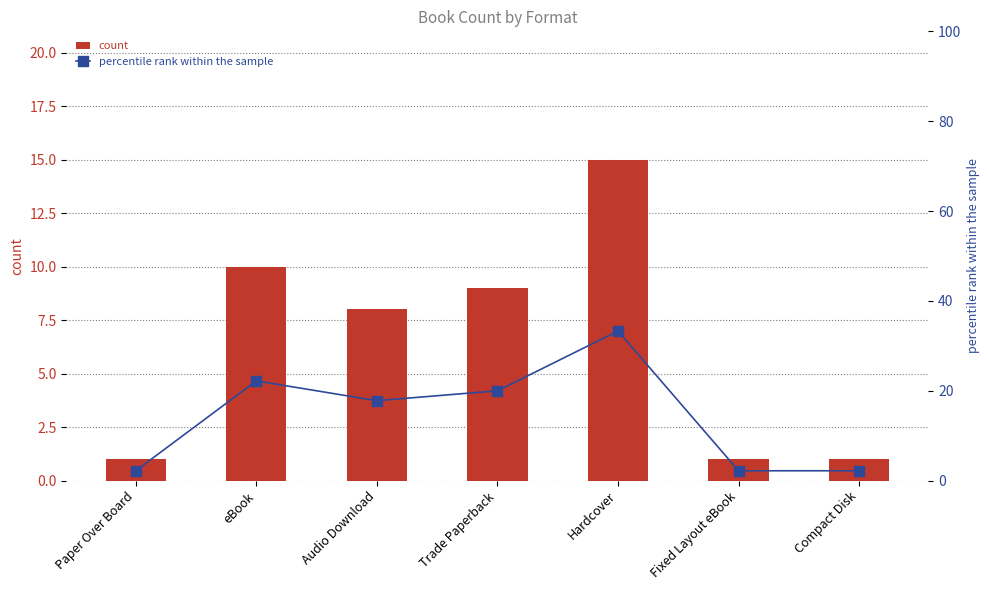

Is it true that percentile rank within the sample equals 17.8 at Audio Download?

True